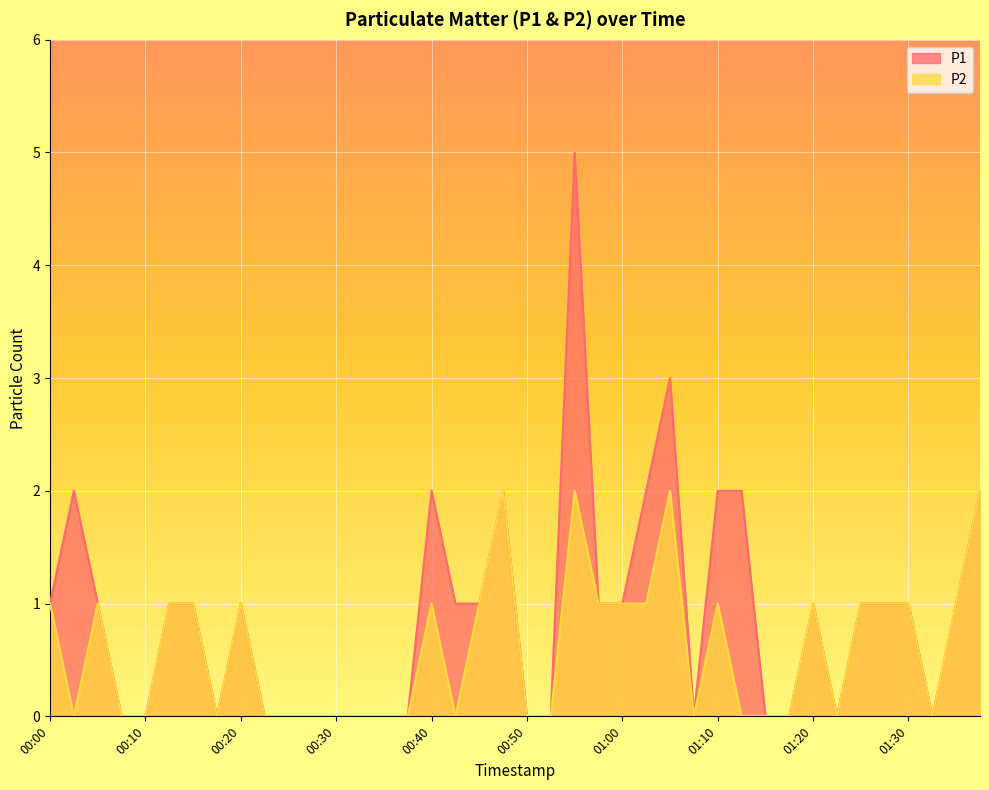

What is the difference between the maximum and minimum values in the P2 series?

2